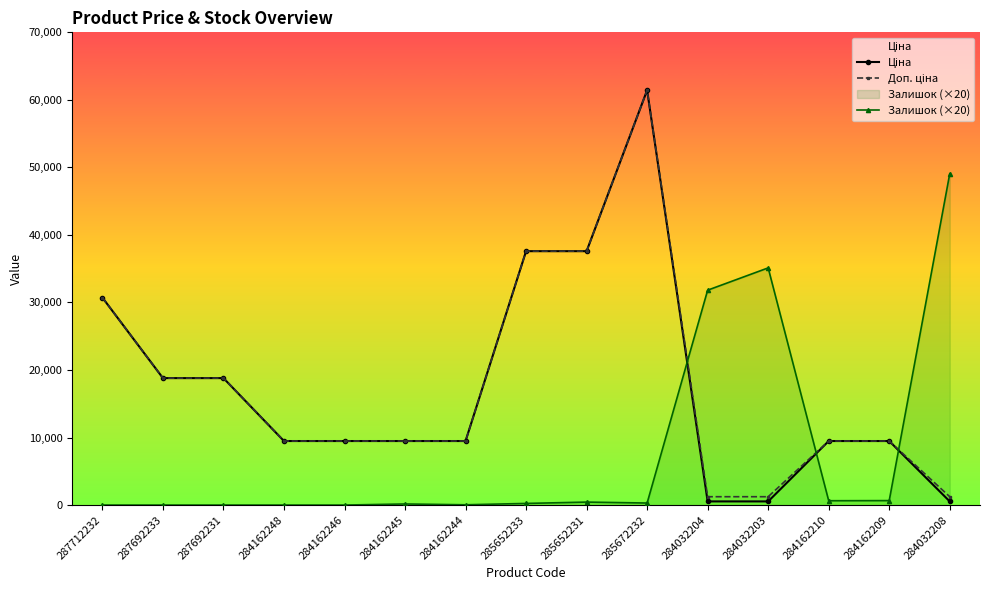

What is the difference between the highest and lowest values at 284032203?

34581.0